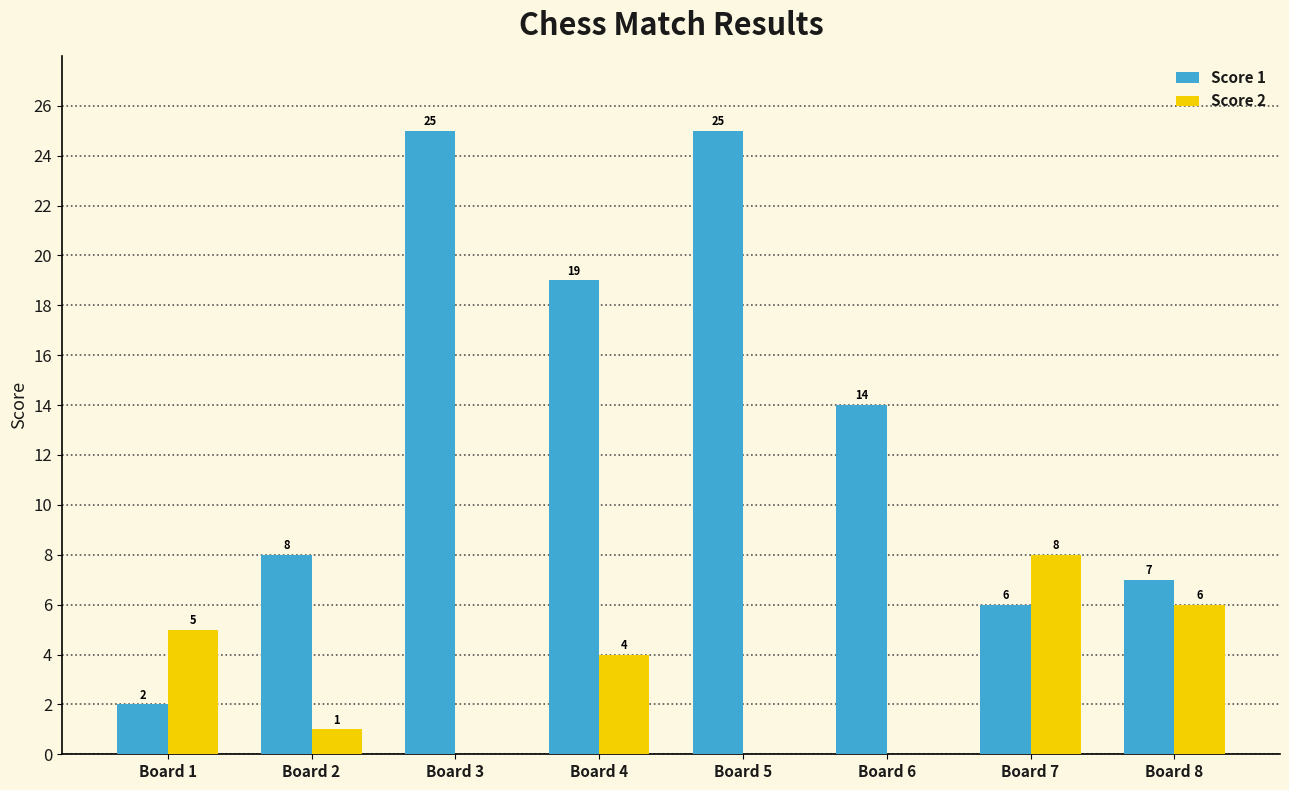

Does the chart contain stacked bars?

No